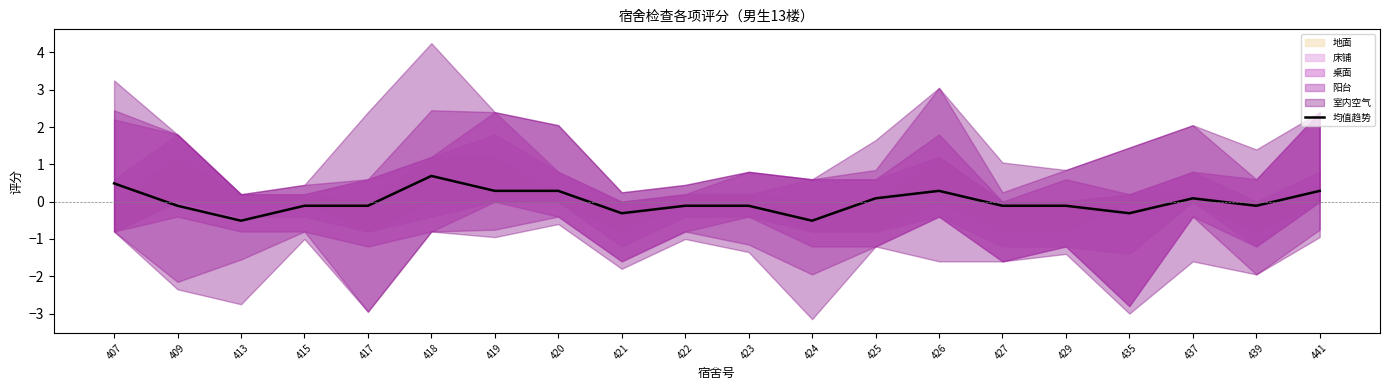

The chart shows a value of -0.8 at 424. True or false?

False